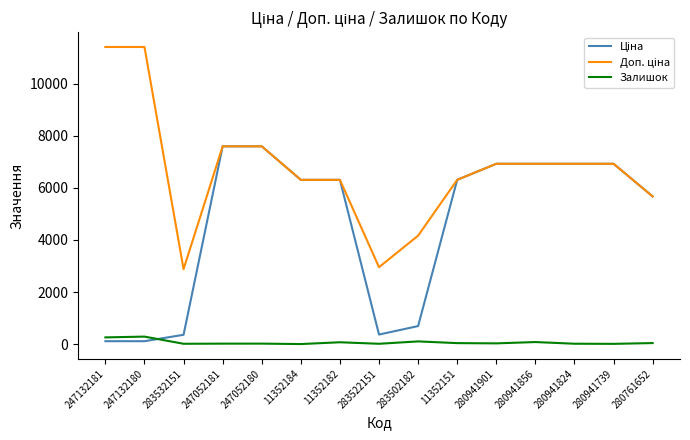

What is the maximum value shown in the chart?

11410.0